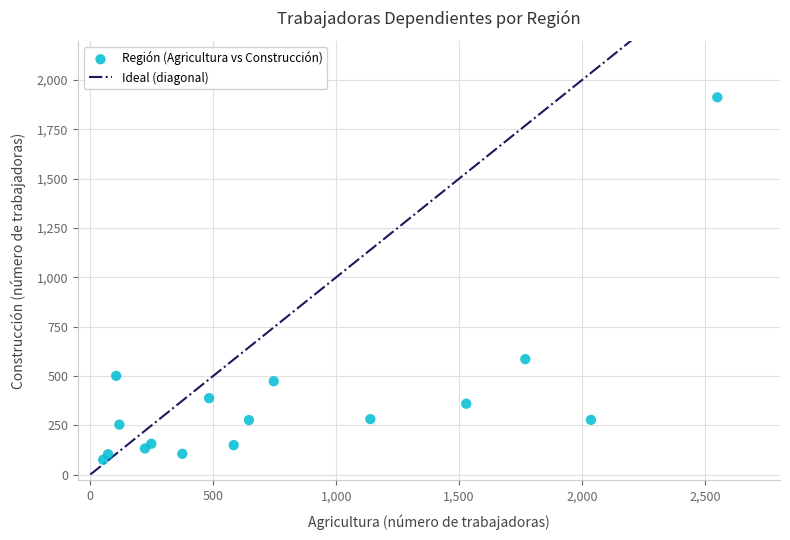

What Y value in the scatter plot is closest to 993?

585